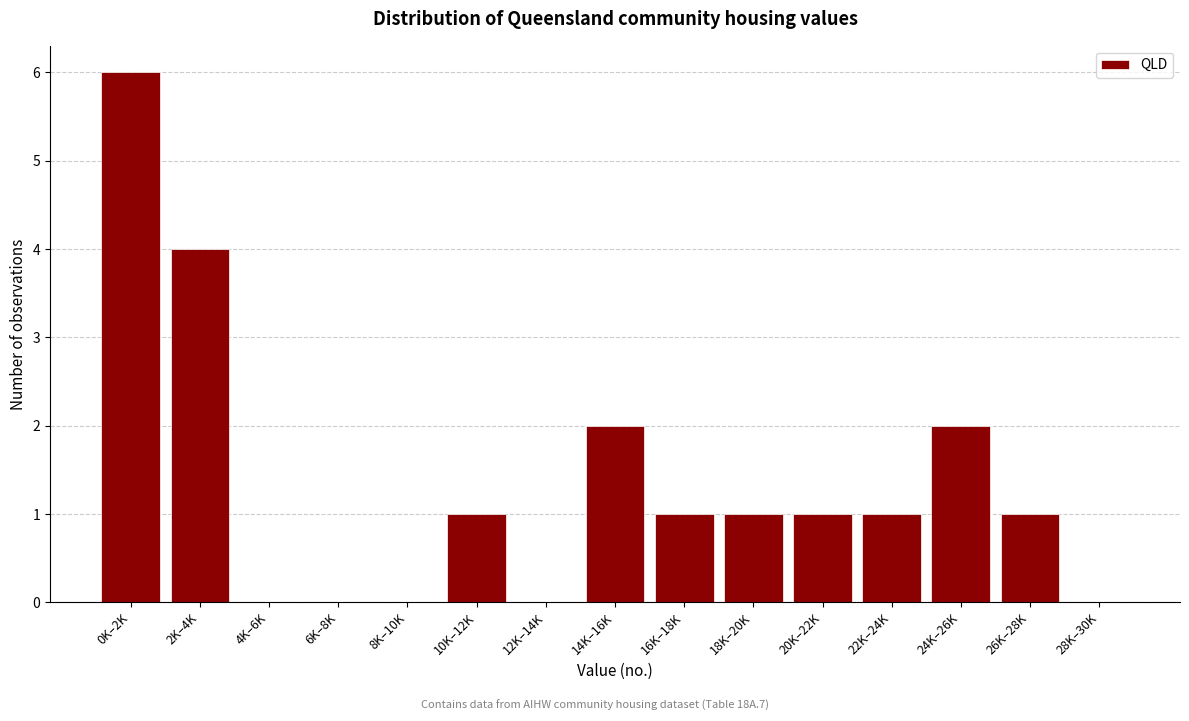

Reading left to right, transcribe all the data shown in this chart.

0K–2K=6	2K–4K=4	4K–6K=0	6K–8K=0	8K–10K=0	10K–12K=1	12K–14K=0	14K–16K=2	16K–18K=1	18K–20K=1	20K–22K=1	22K–24K=1	24K–26K=2	26K–28K=1	28K–30K=0